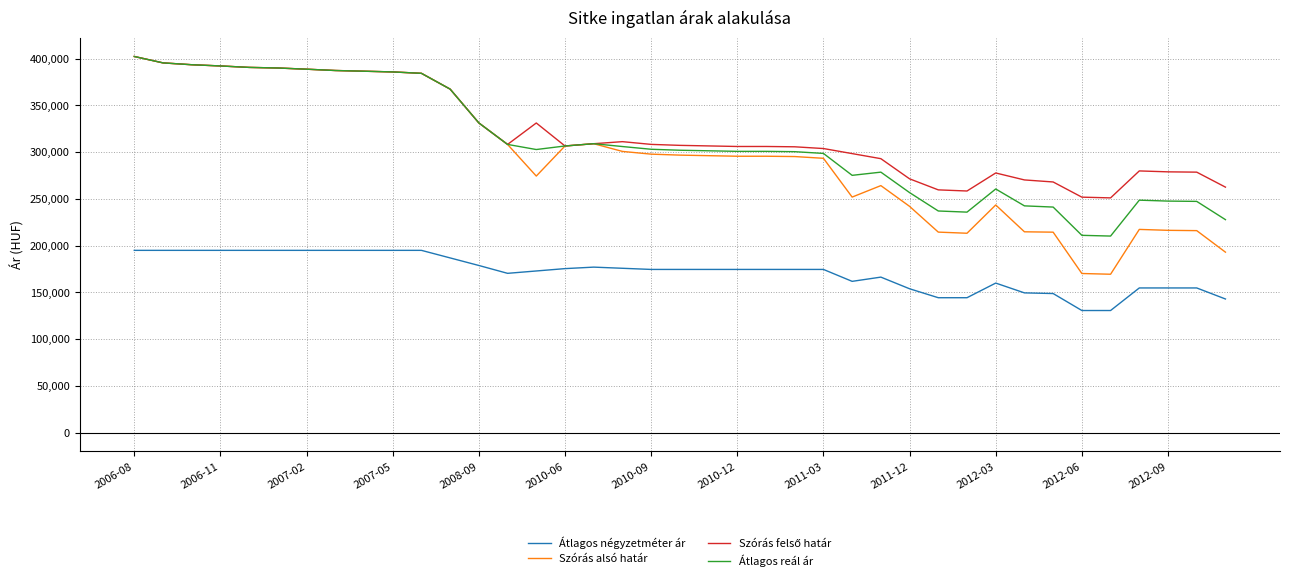

Which series has the largest range (max minus min)?

Szórás alsó határ